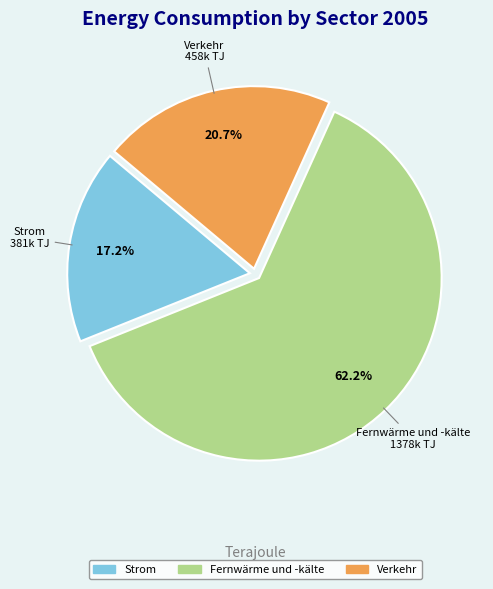

True or false: Fernwärme und -kälte accounts for 73% of the total.

False